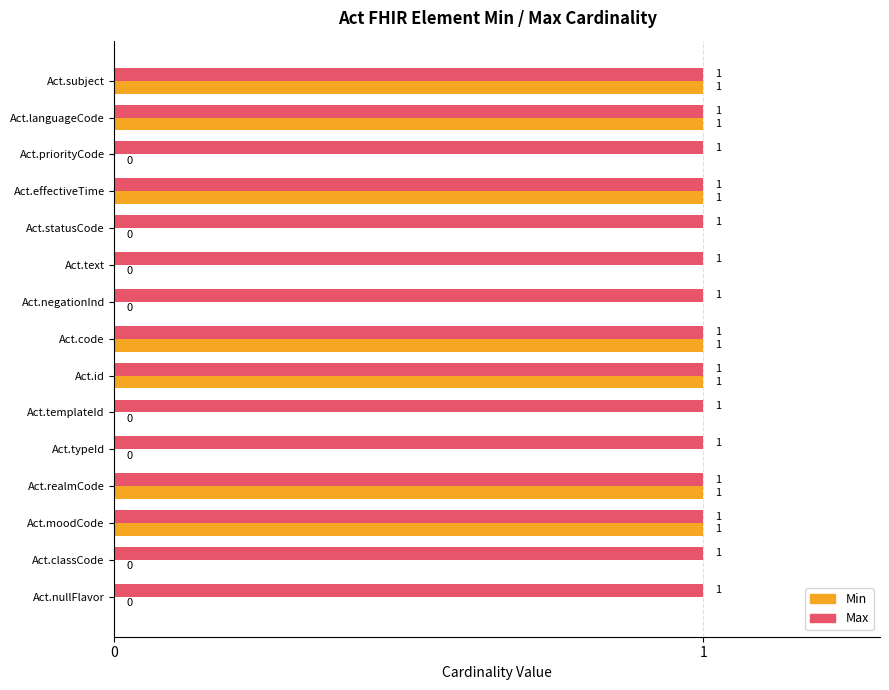

The value of Max at Act.moodCode is 2. True or false?

False